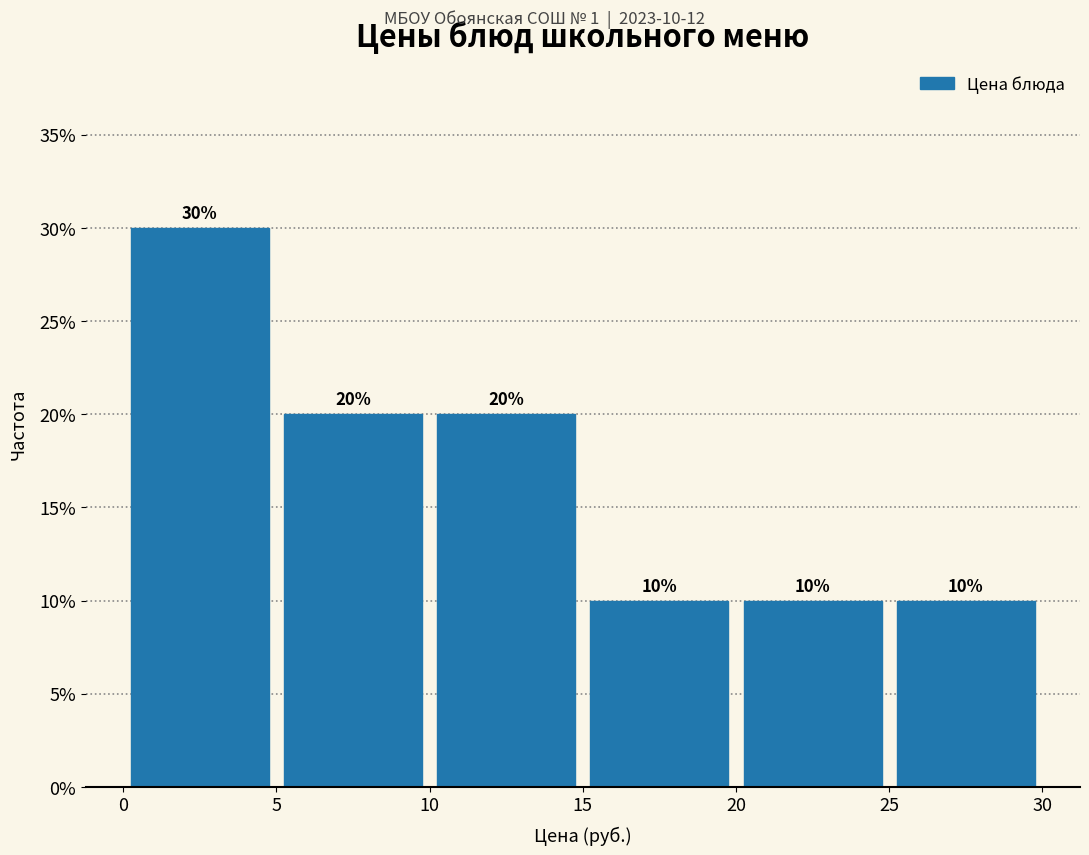

Which range on the x-axis has the tallest bar?

0 to 5